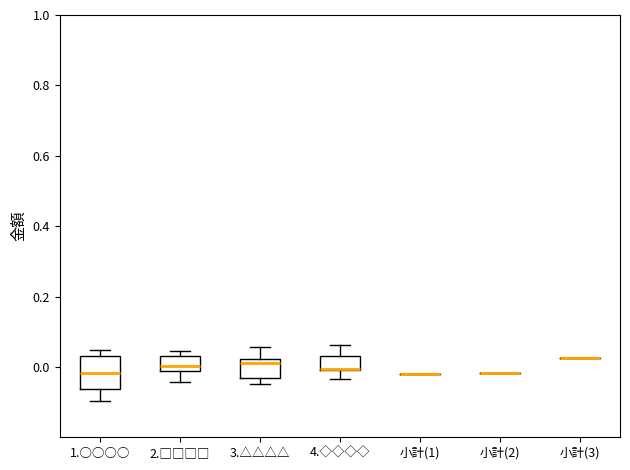

Which box is the tallest, from its lower edge to its upper edge?

1.○○○○